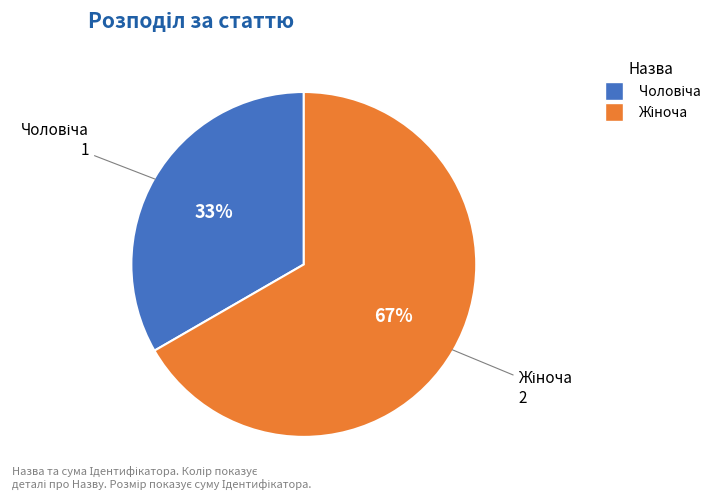

Is there any slice that represents more than half of the pie?

Yes